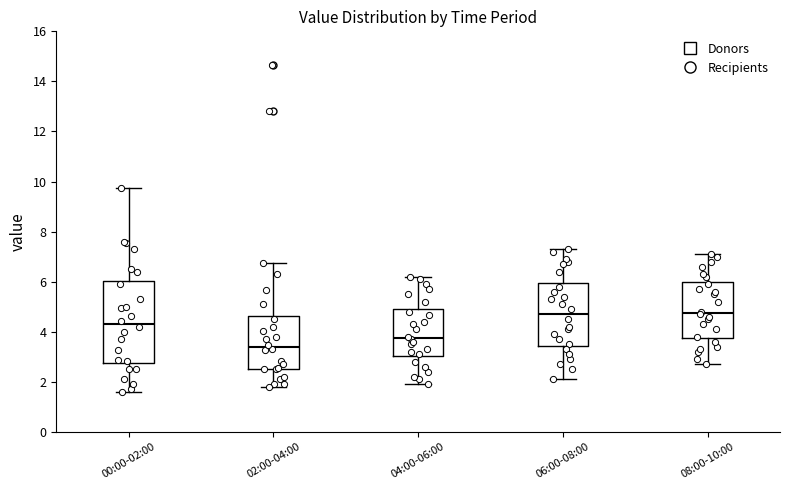

Reading left to right, read every box against the y-axis: the position of its median line, the range the box covers, and the ends of its whiskers. The values are not printed on the chart, so give them approximately, as read against the axis.

00:00-02:00: median 4.4, box 2.8 to 6.0, whiskers 1.6 to 9.8
02:00-04:00: median 3.4, box 2.6 to 4.6, whiskers 1.8 to 6.8
04:00-06:00: median 3.8, box 3.0 to 5.0, whiskers 2.0 to 6.2
06:00-08:00: median 4.8, box 3.4 to 6.0, whiskers 2.2 to 7.4
08:00-10:00: median 4.8, box 3.8 to 6.0, whiskers 2.8 to 7.2